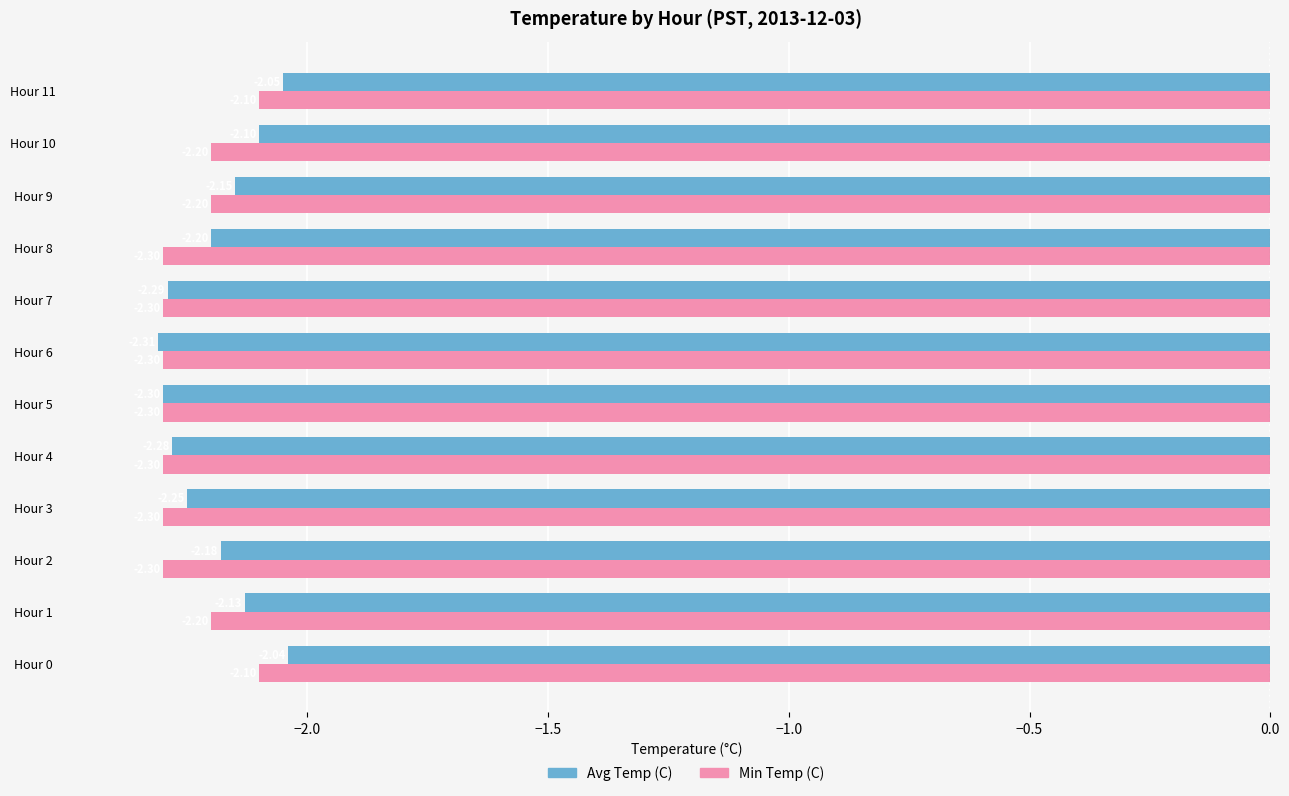

At Hour 3, list the series in order from largest to smallest.

Avg Temp (C), Min Temp (C)